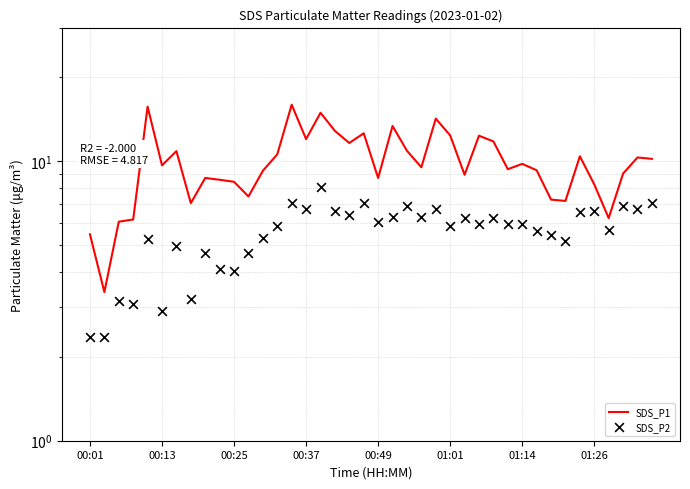

Is the value of SDS_P2 at 16 greater than the value of SDS_P1 at 36?

Yes